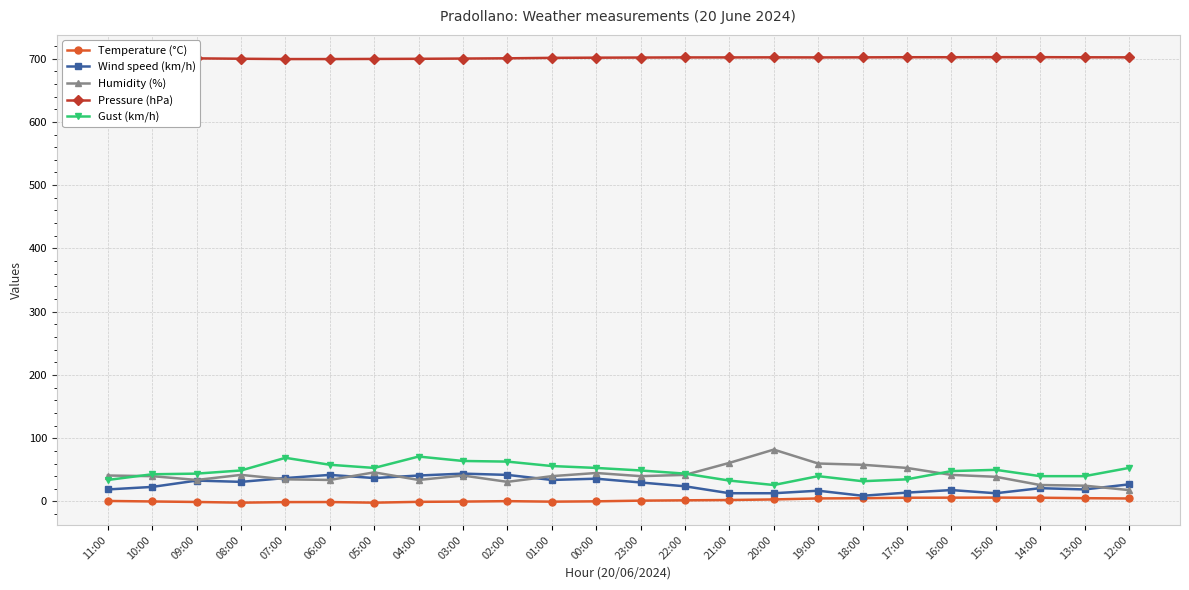

What is the difference between the maximum and minimum values in the Temperature (°C) series?

8.0